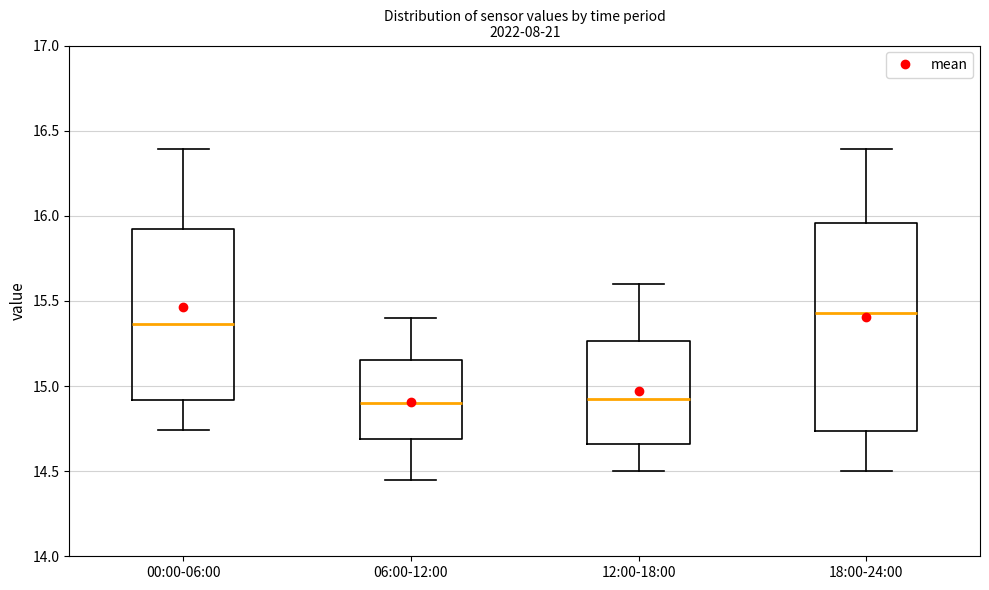

Which box is the tallest, from its lower edge to its upper edge?

18:00-24:00